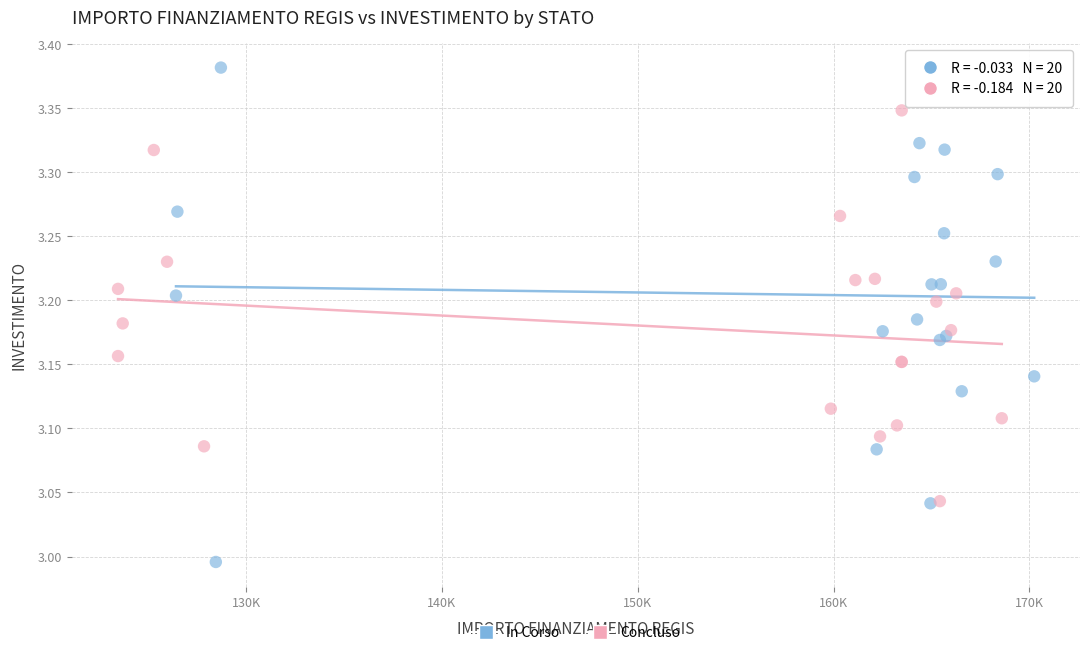

Which series contains the lowest Y value?

In Corso